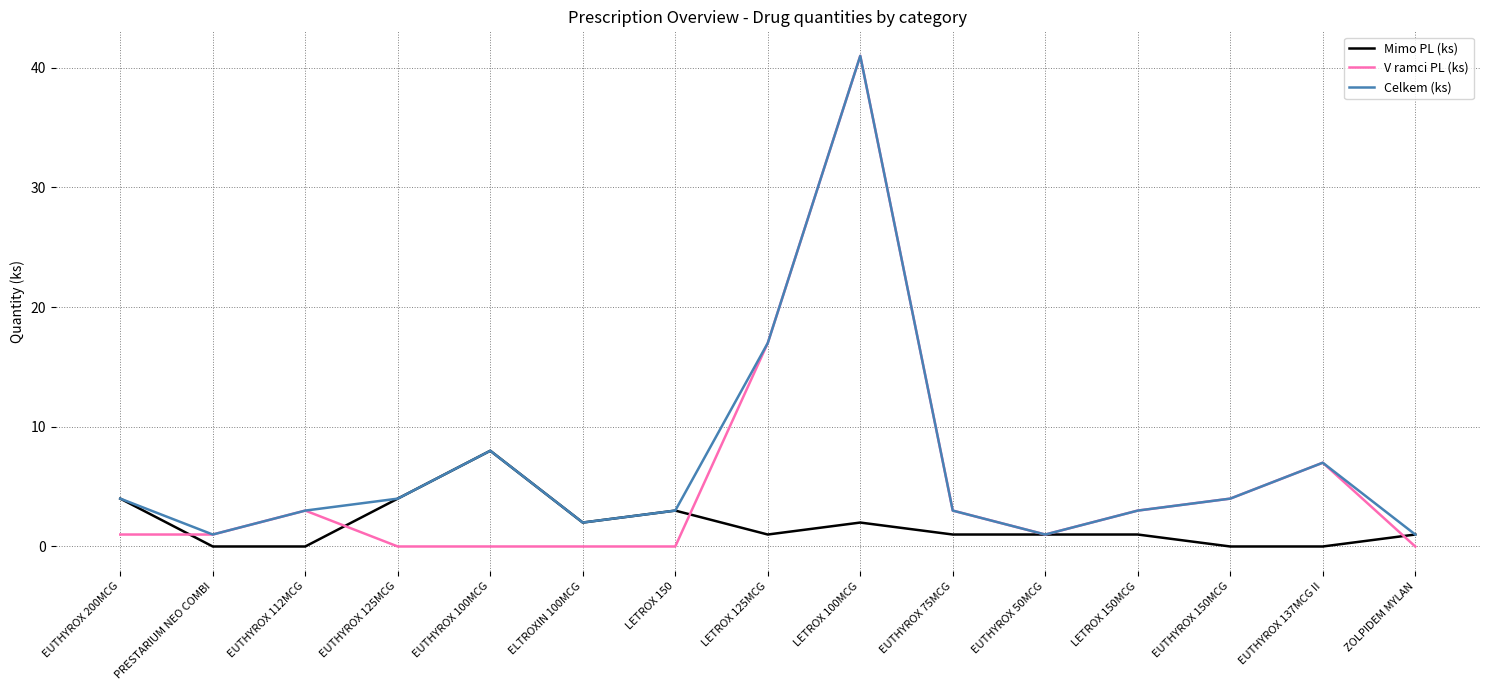

List the series in order of their overall mean, lowest first.

Mimo PL (ks), V ramci PL (ks), Celkem (ks)